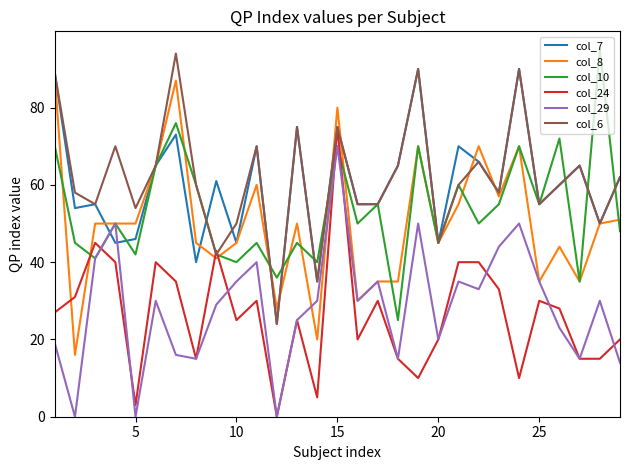

What is the highest value of the col_6 series?

94